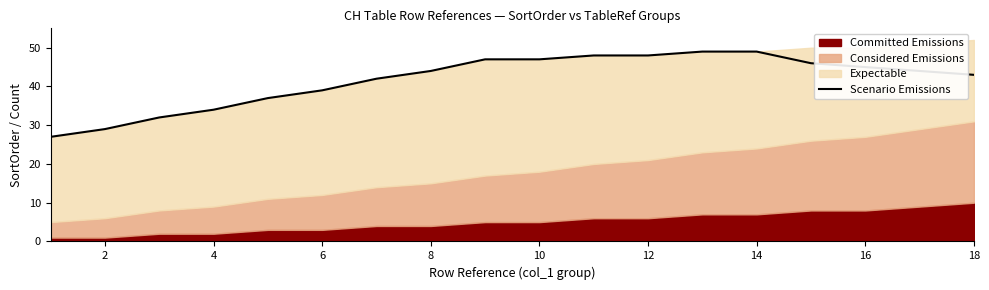

The value of Scenario Emissions at 8 is 58. True or false?

False